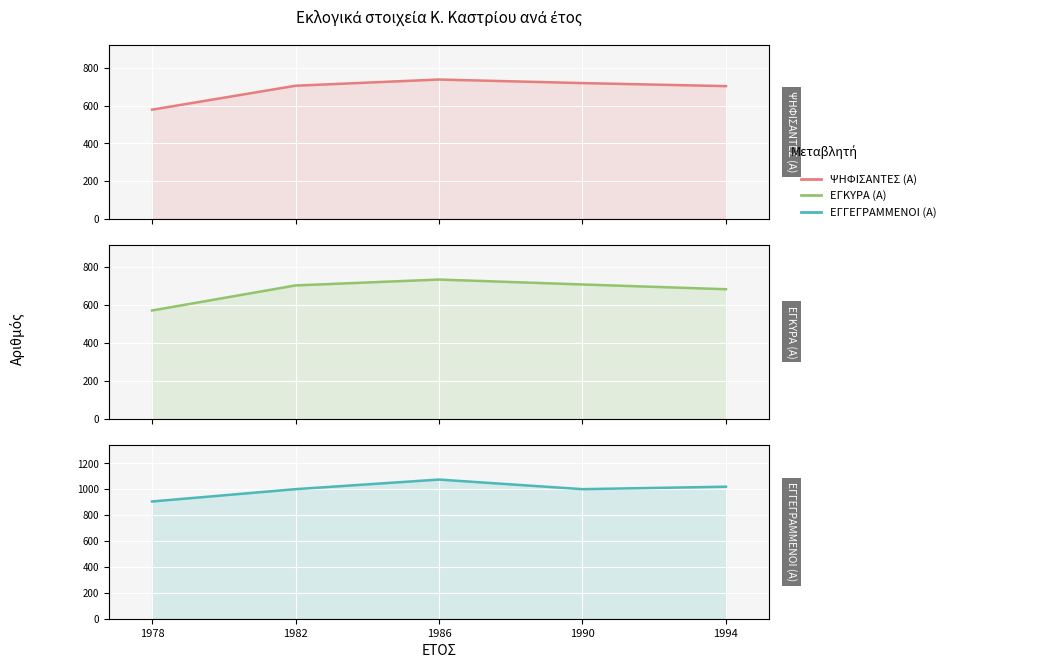

Which series has the largest total across all categories?

ΕΓΓΕΓΡΑΜΜΕΝΟΙ (Α)